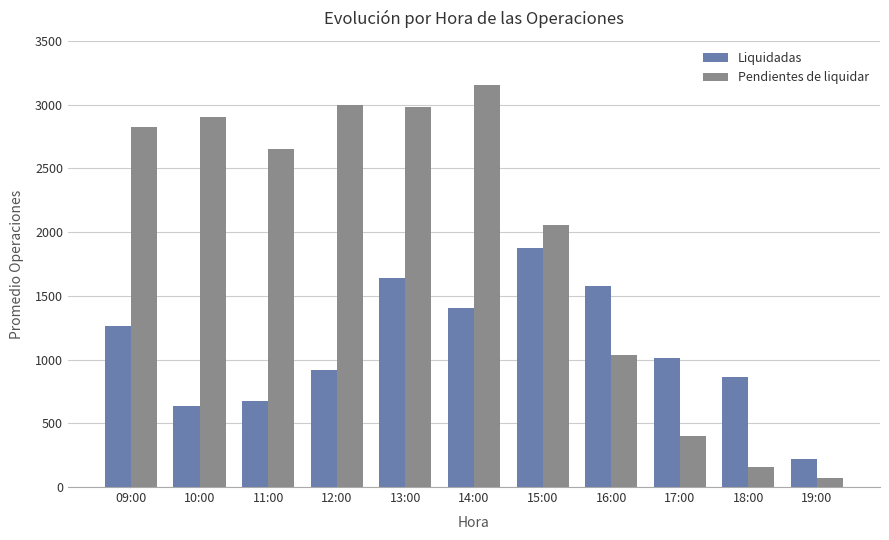

Rank the series at 12:00 from highest to lowest value.

Pendientes de liquidar, Liquidadas